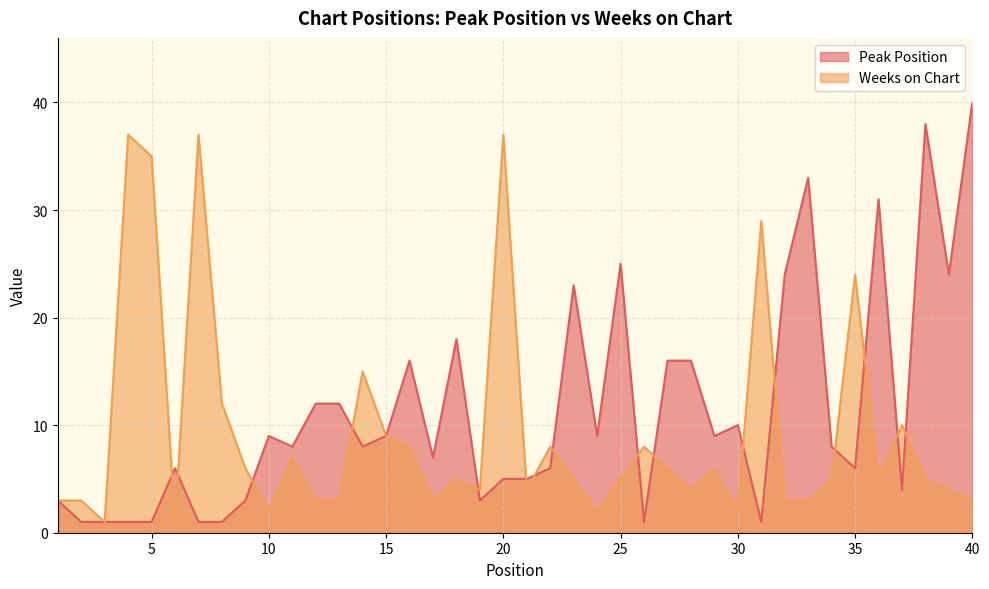

What is the lowest value of the Peak Position series?

1